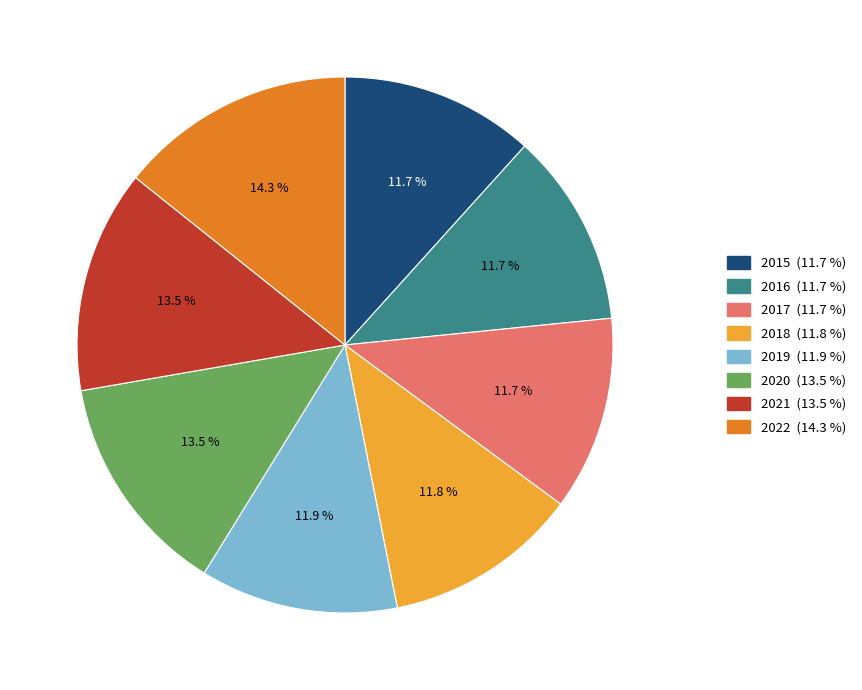

What is the largest slice in the pie chart?

2022